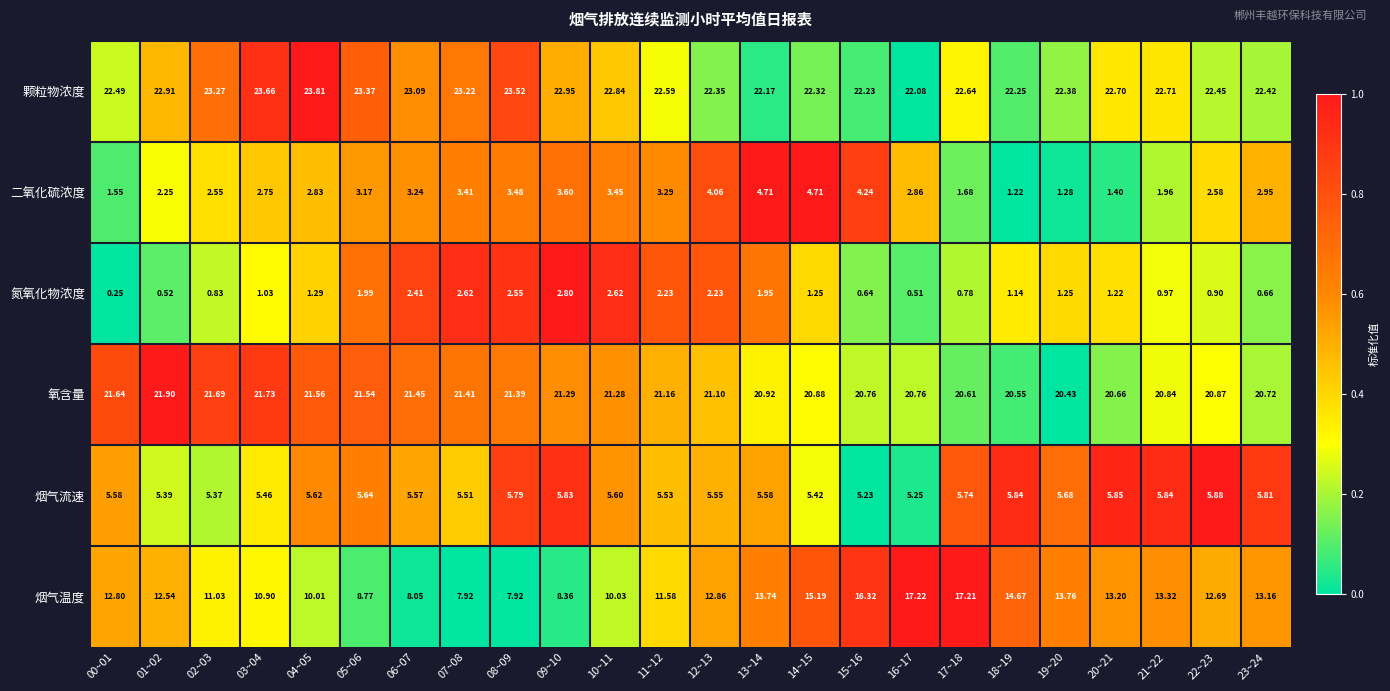

Which series has the largest total across all categories?

颗粒物浓度